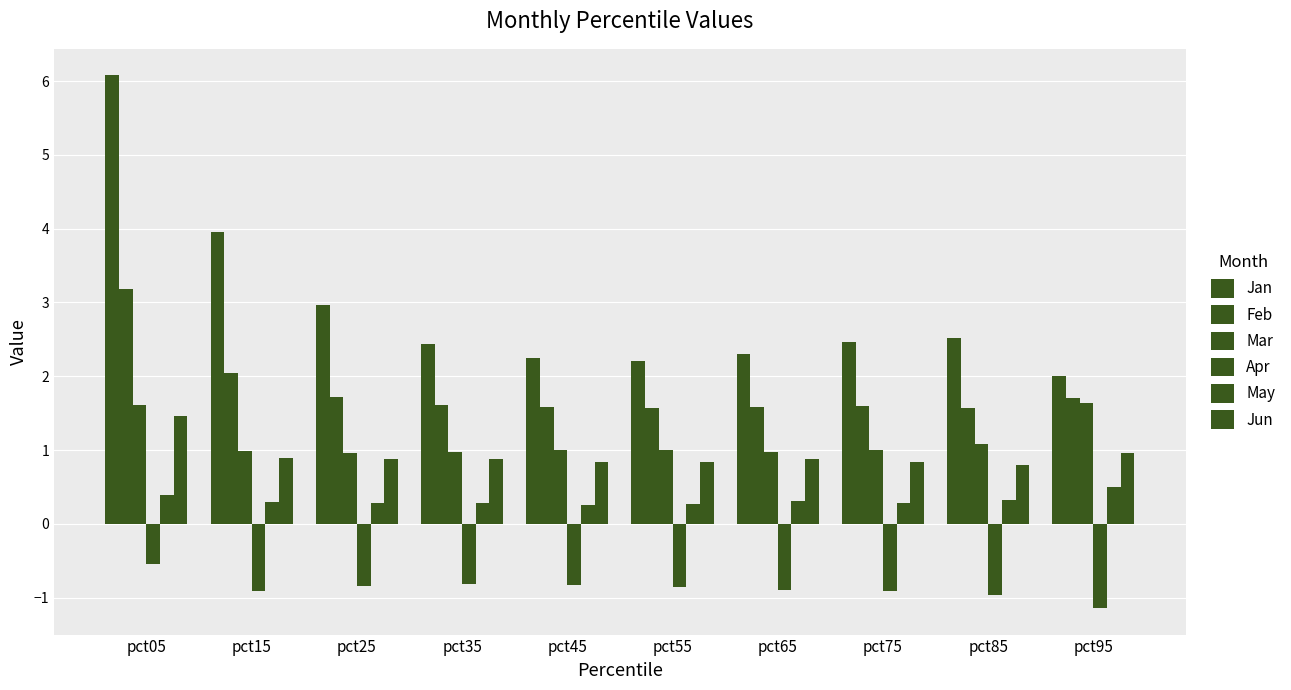

What is the value of the Jun bar at the 4th from the left?

0.9